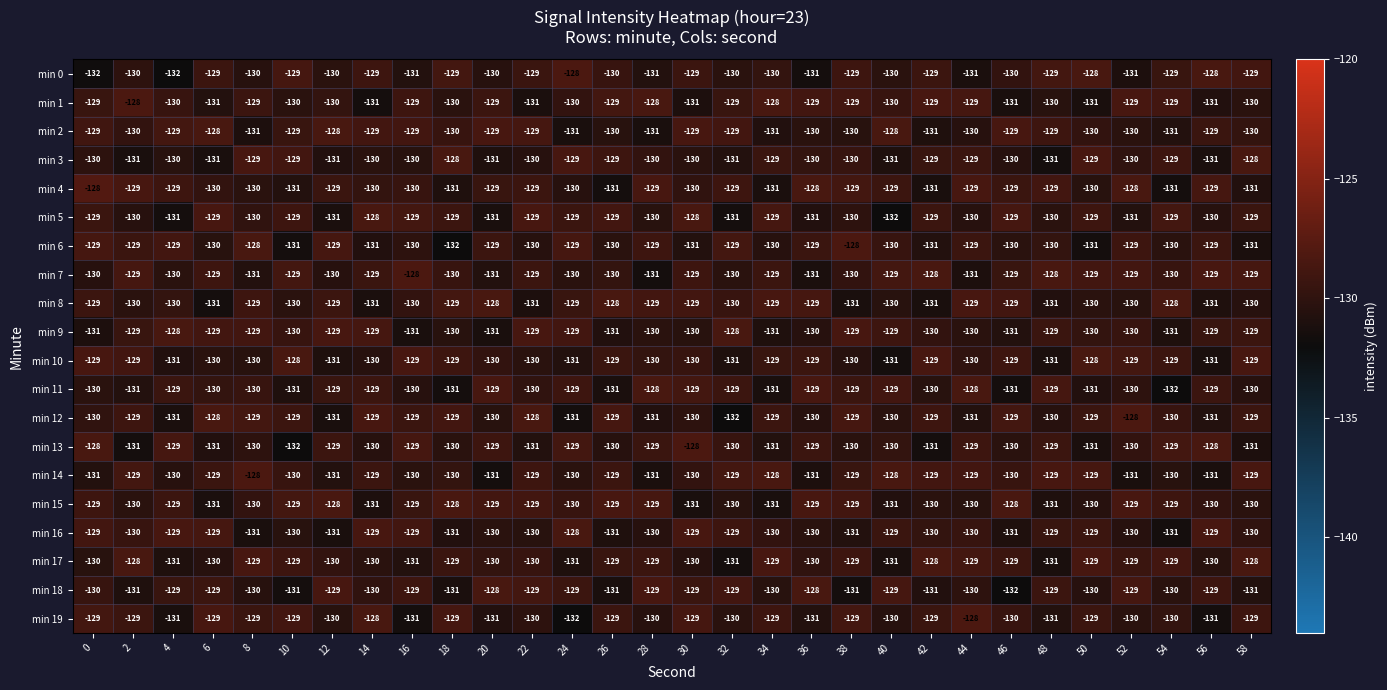

What is the sum of the min 2 values at 54 and 26?

-261